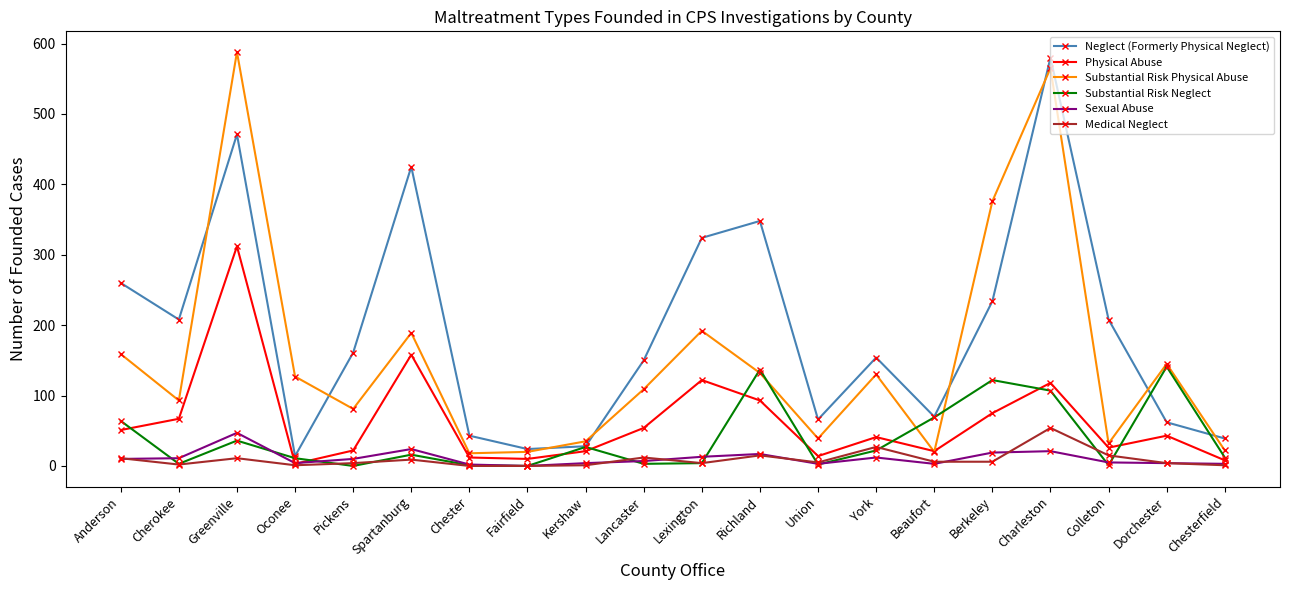

True or false: Neglect (Formerly Physical Neglect) and Physical Abuse intersect in this chart.

False